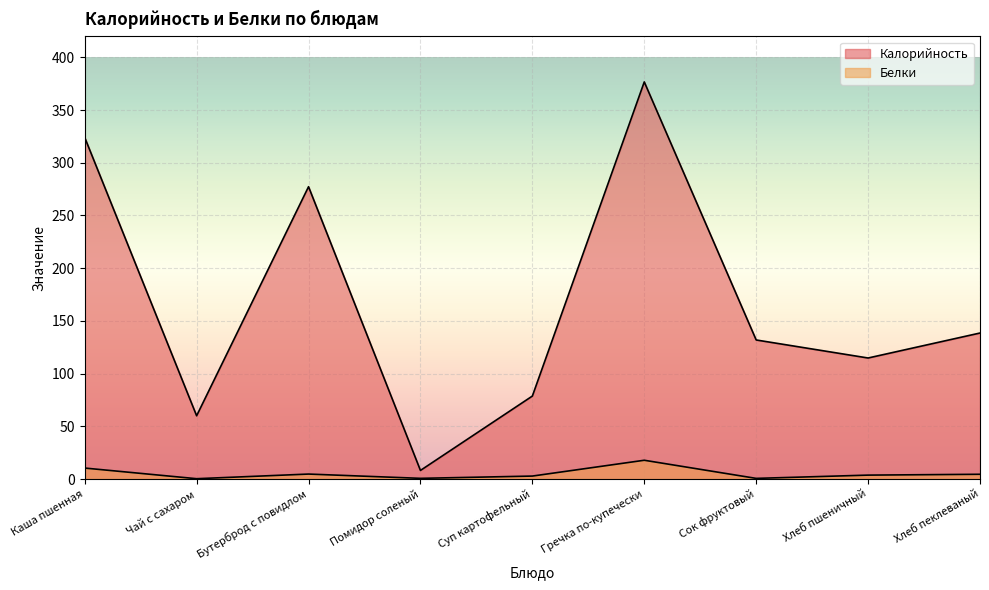

At how many categories does at least one series exceed 189?

3